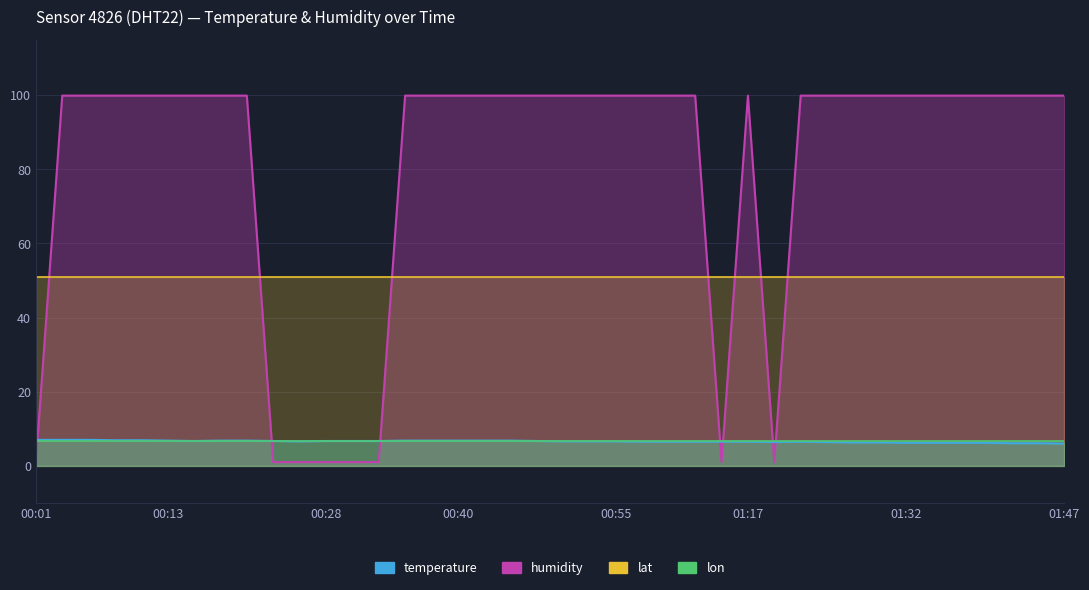

The humidity series shows 56.1 at 01:35. True or false?

False